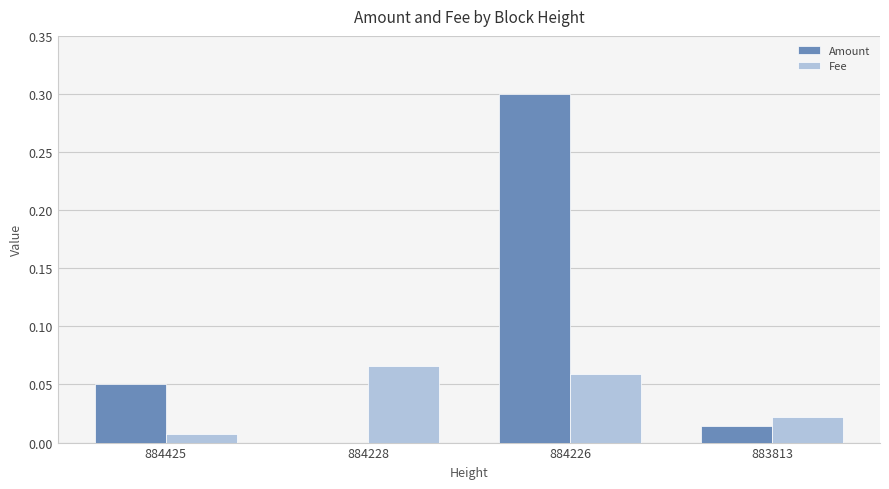

What is the sum of the Amount values at 884228 and 884226?

0.3